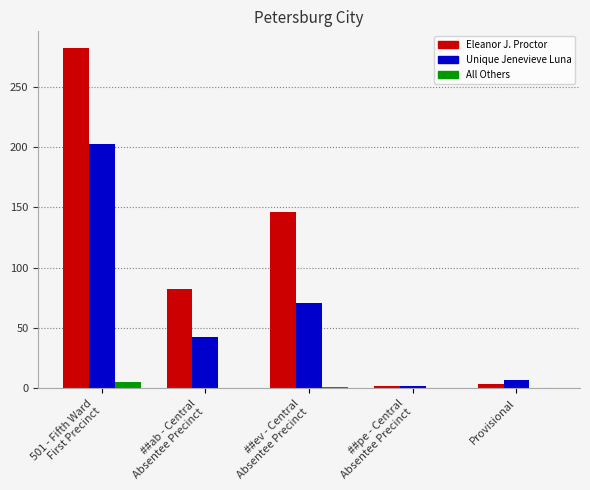

What are all the series names shown in the legend?

Eleanor J. Proctor, Unique Jenevieve Luna, All Others